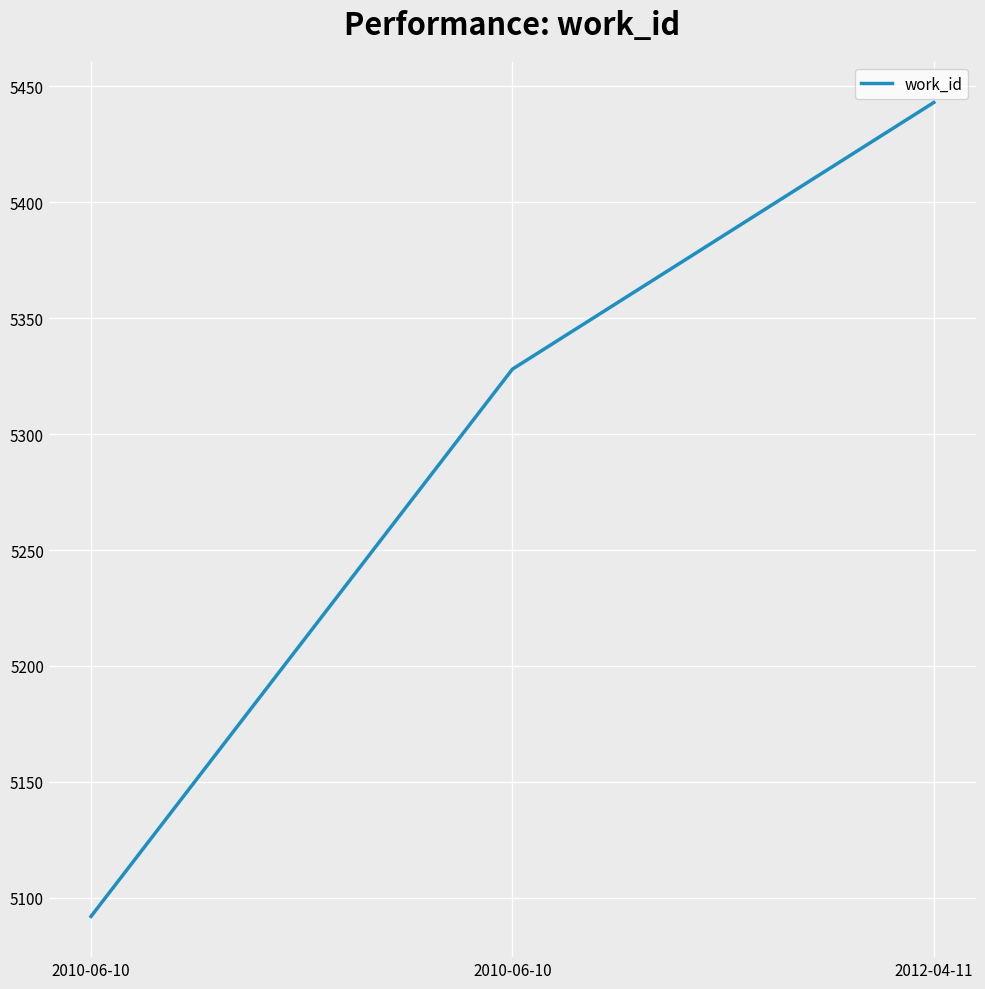

Which label corresponds to the smallest value in the chart?

2010-06-10